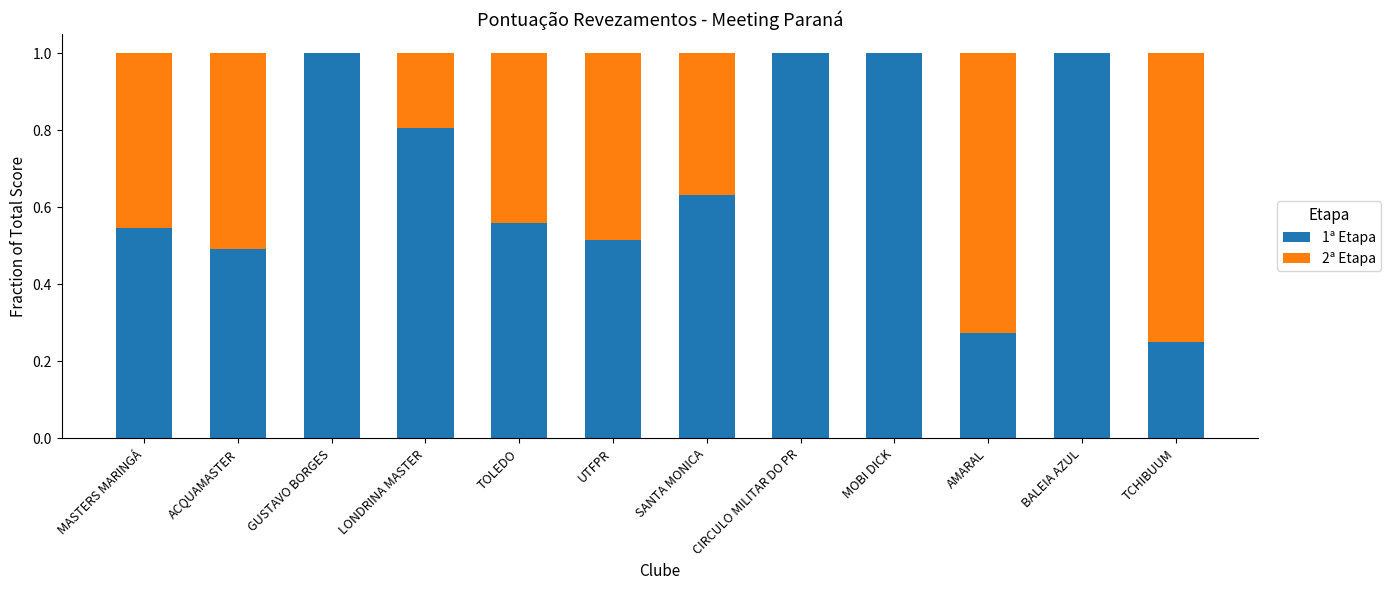

Is it true that 1ª Etapa equals 0.5 at MASTERS MARINGÁ?

True